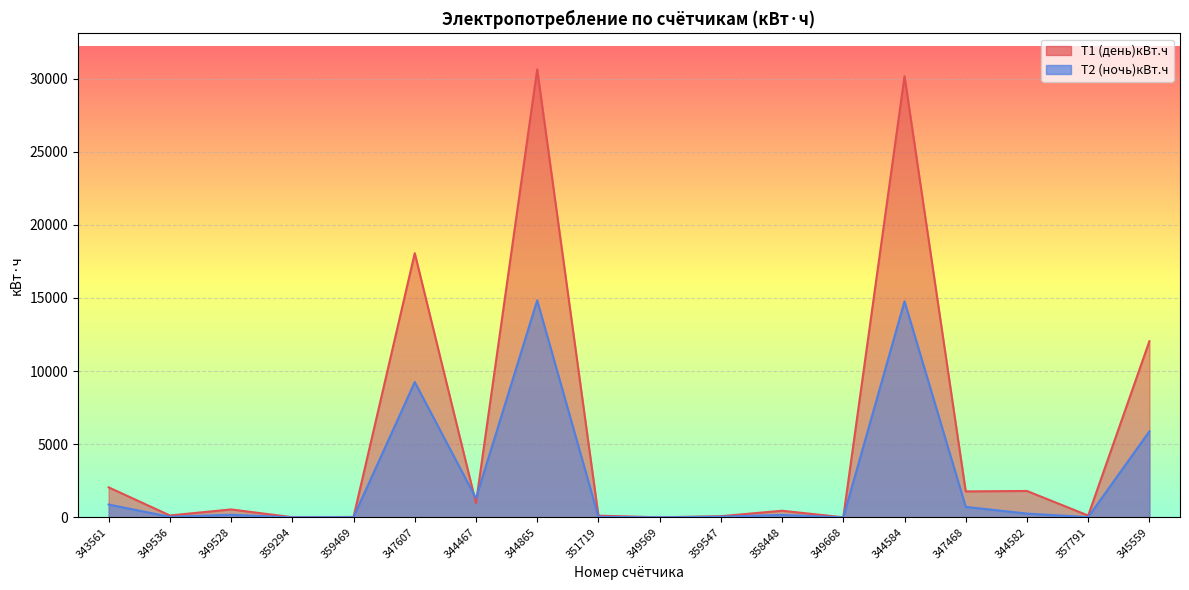

Rank the categories by Т2 (ночь)кBт.ч value from lowest to highest.

359294, 349569, 349668, 359469, 357791, 351719, 349536, 359547, 358448, 349528, 344582, 347468, 343561, 344467, 345559, 347607, 344584, 344865